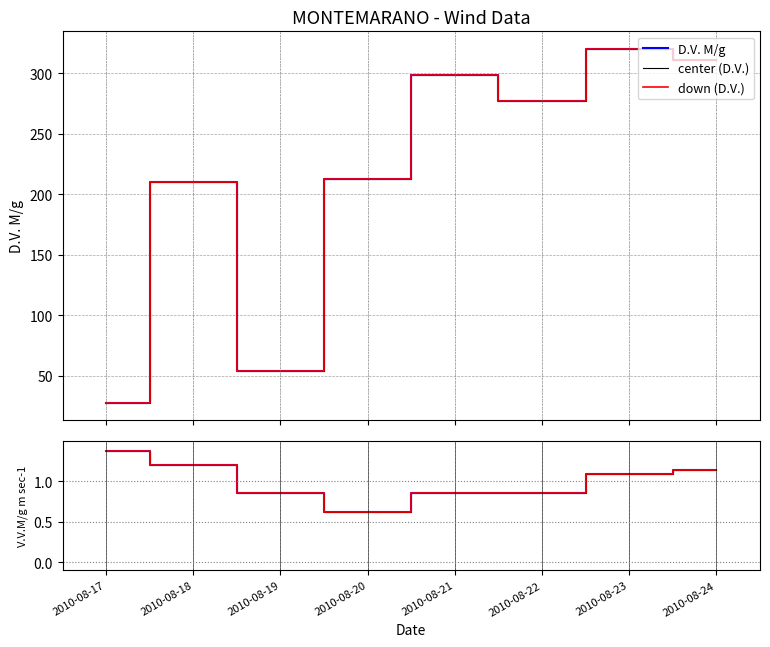

Is the value of V.V. norm up at 2010-08-18 greater than the value of V.V. norm down at 2010-08-23?

Yes